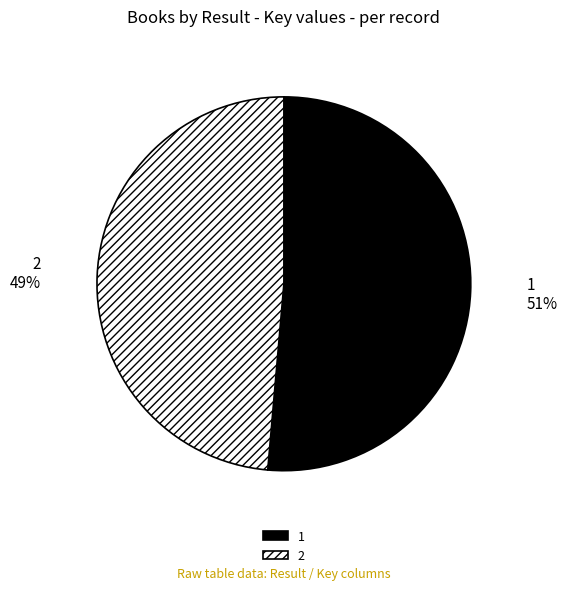

Do 1 and 2 together represent more than half of the pie?

Yes